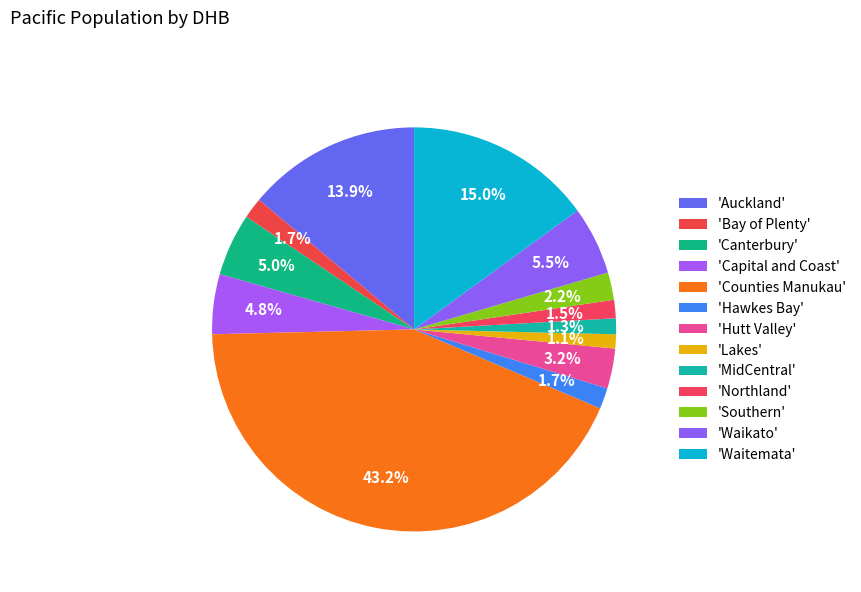

How many segments does this pie chart have?

13